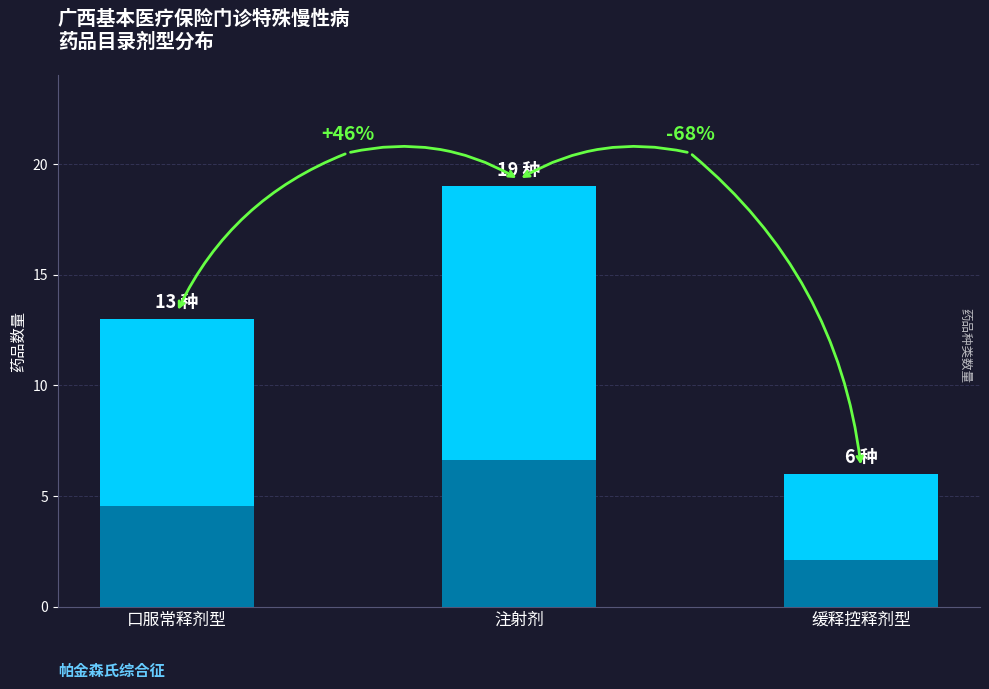

What is the difference between the maximum and second lowest values?

6